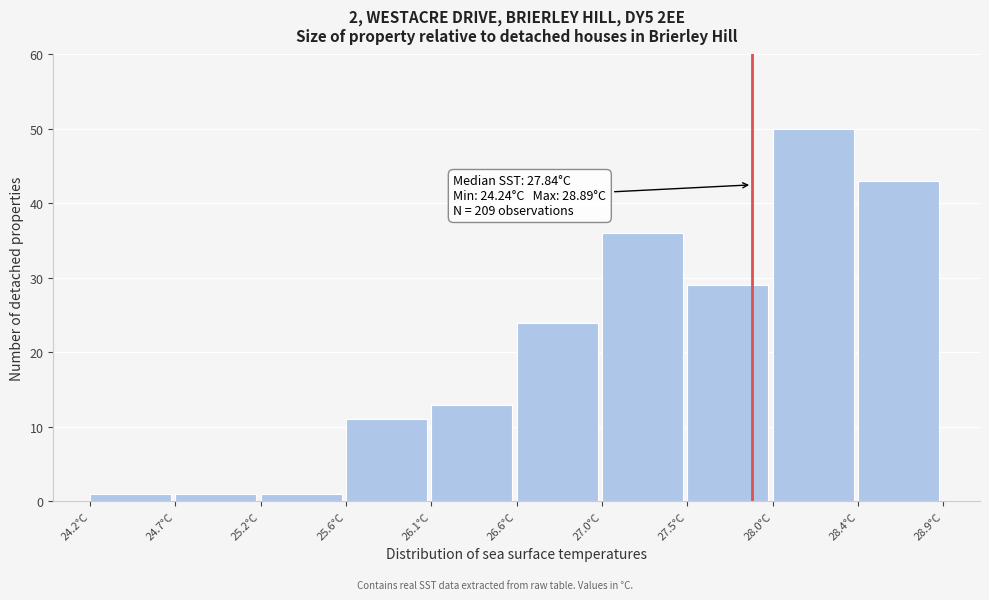

Over which range of the x-axis is the bar tallest?

27.95 to 28.40